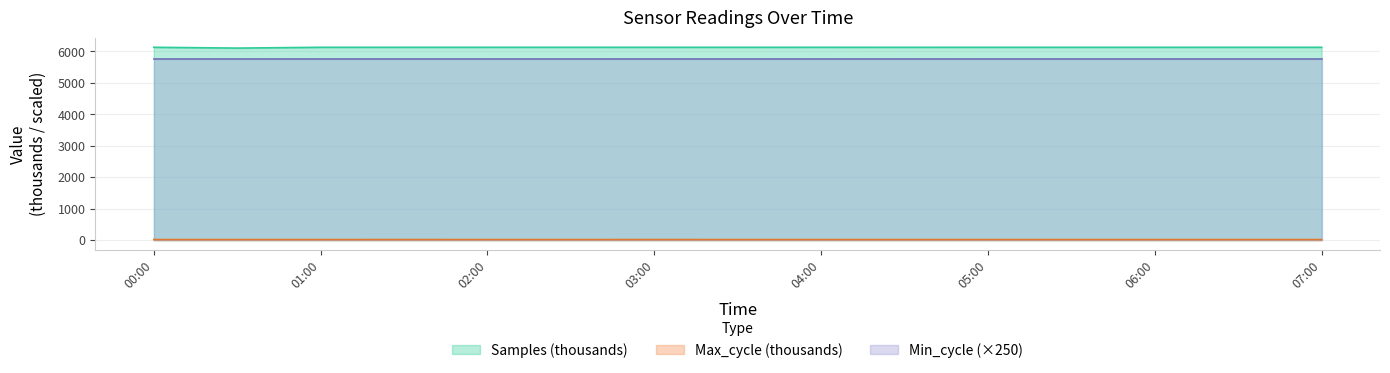

What is the maximum value for Min_cycle (×250)?

5750.0